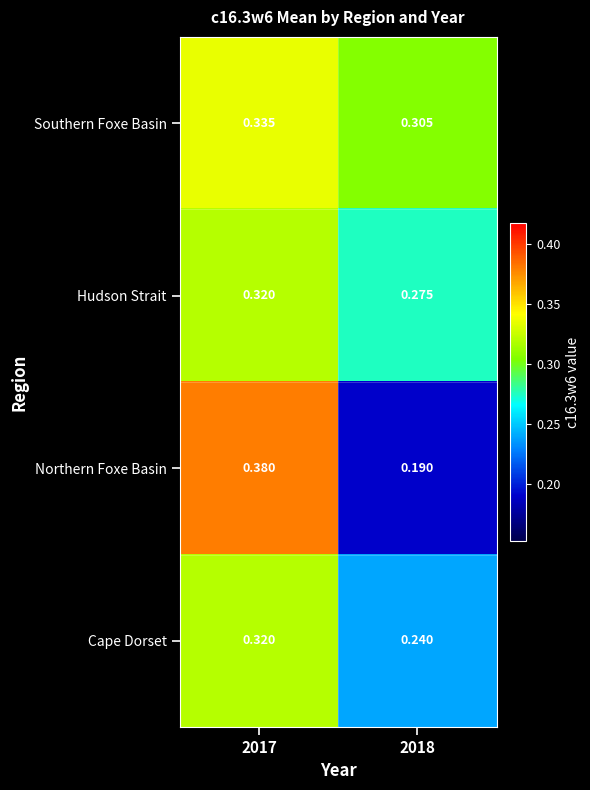

At 2018, list the series in order from smallest to largest.

Northern Foxe Basin, Cape Dorset, Hudson Strait, Southern Foxe Basin